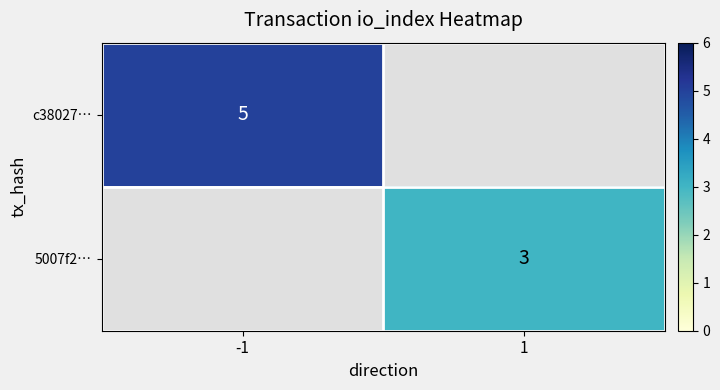

True or false: c38027… has a value of 5 at -1.

True